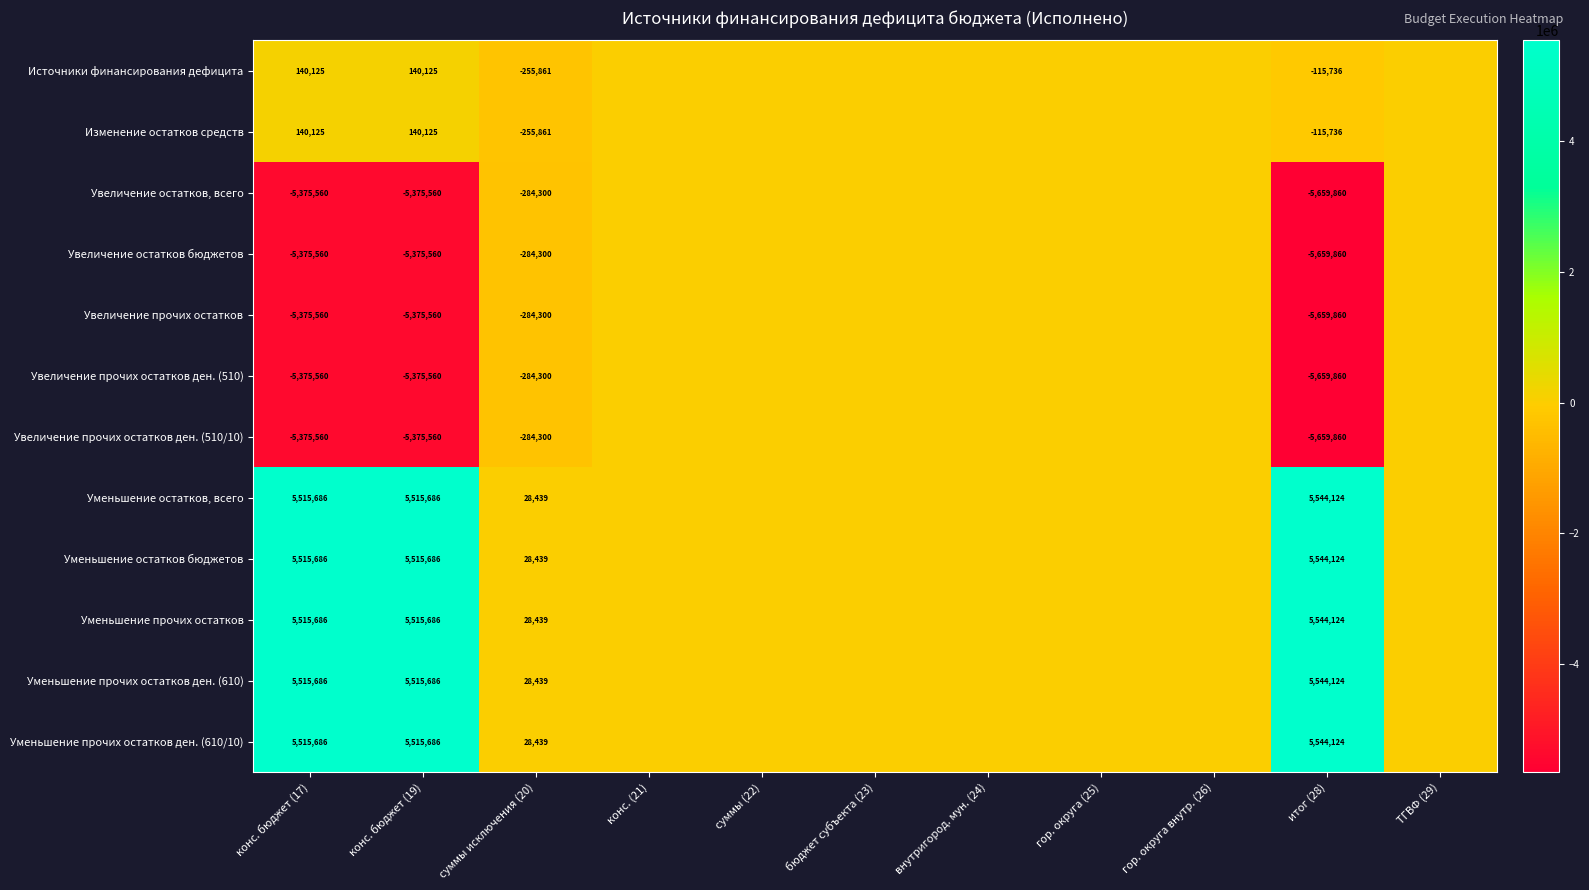

Count the number of data series in this chart.

12